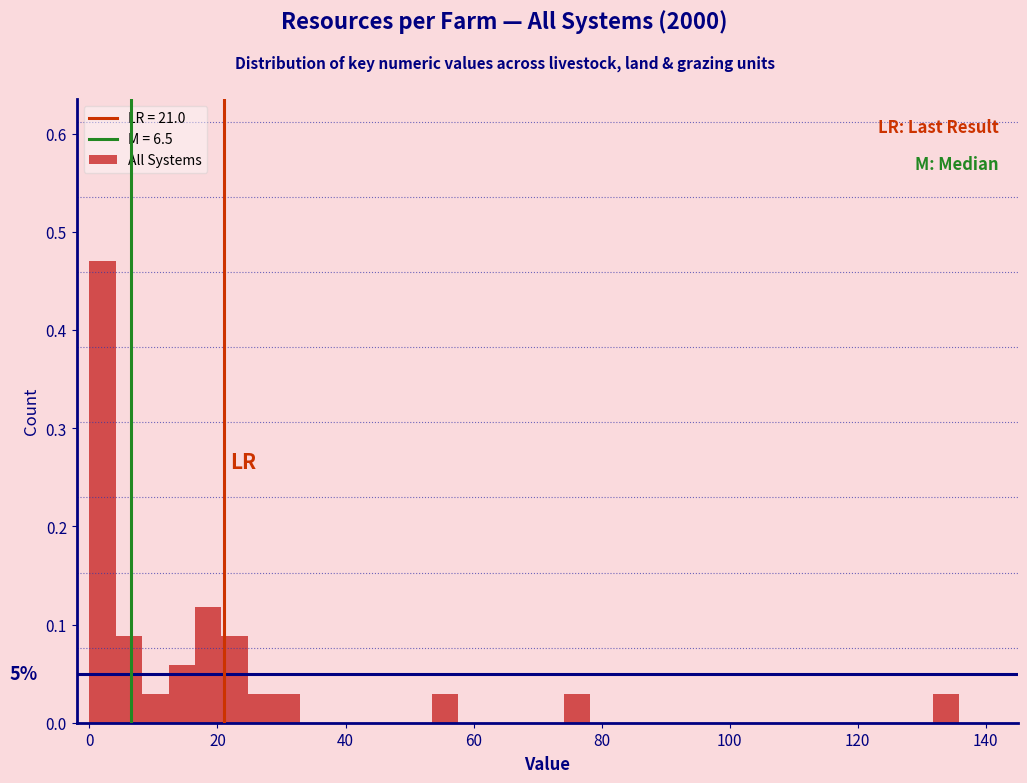

Read against the x-axis, roughly where is the centre of the tallest bar?

2